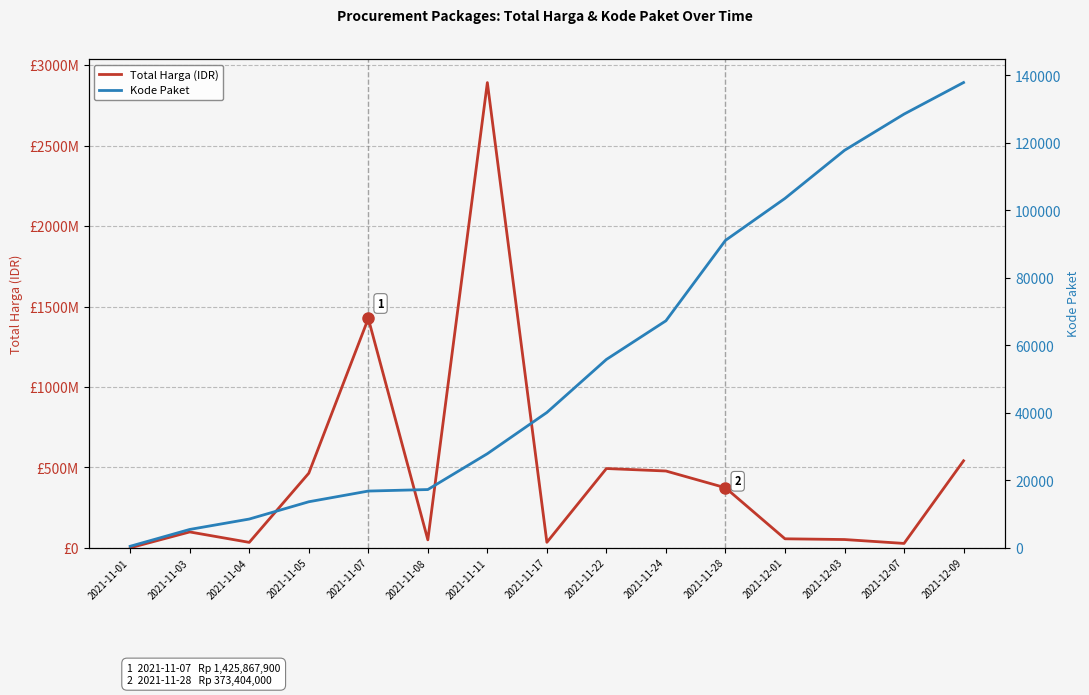

Rank the categories by Total Harga (IDR) value from highest to lowest.

2021-11-11, 2021-11-07, 2021-12-09, 2021-11-22, 2021-11-24, 2021-11-05, 2021-11-28, 2021-11-03, 2021-12-01, 2021-12-03, 2021-11-08, 2021-11-17, 2021-11-04, 2021-12-07, 2021-11-01